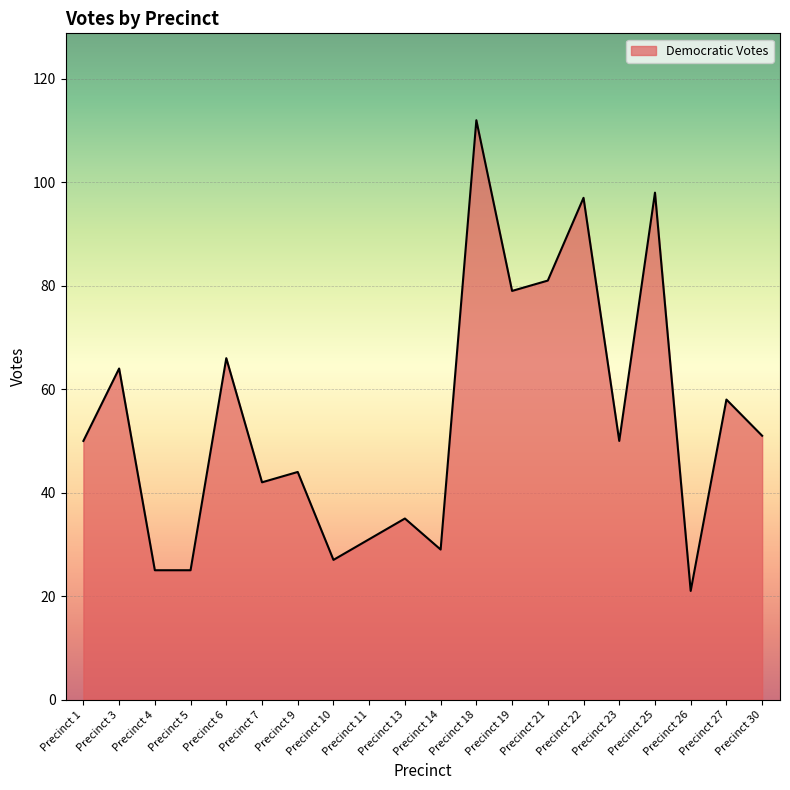

How many series are shown in this chart?

1